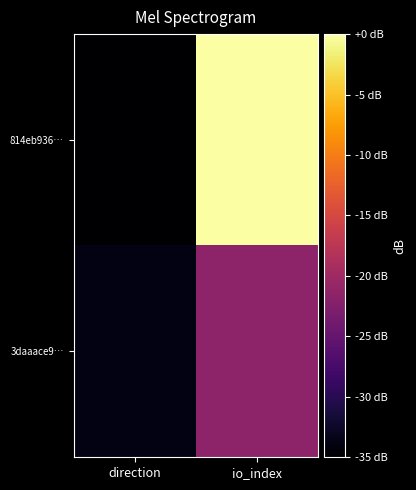

What is the smallest value displayed?

-35.0